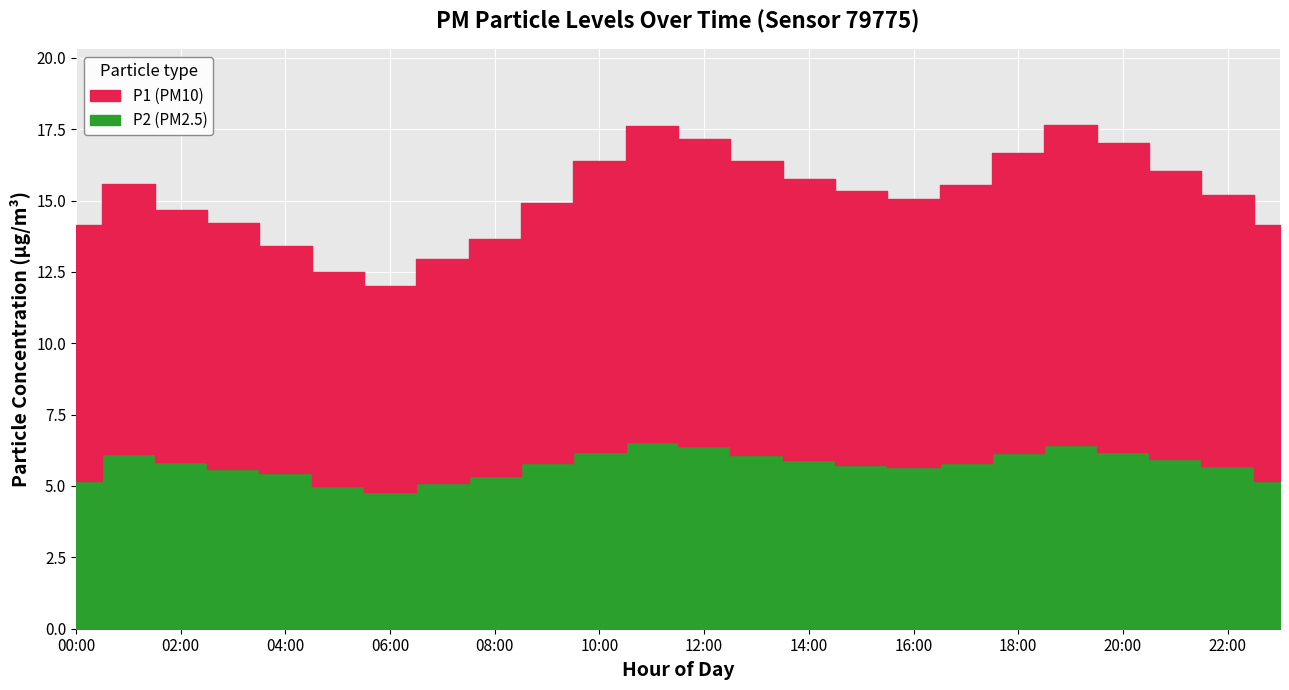

True or false: P1 and P2 intersect in this chart.

False